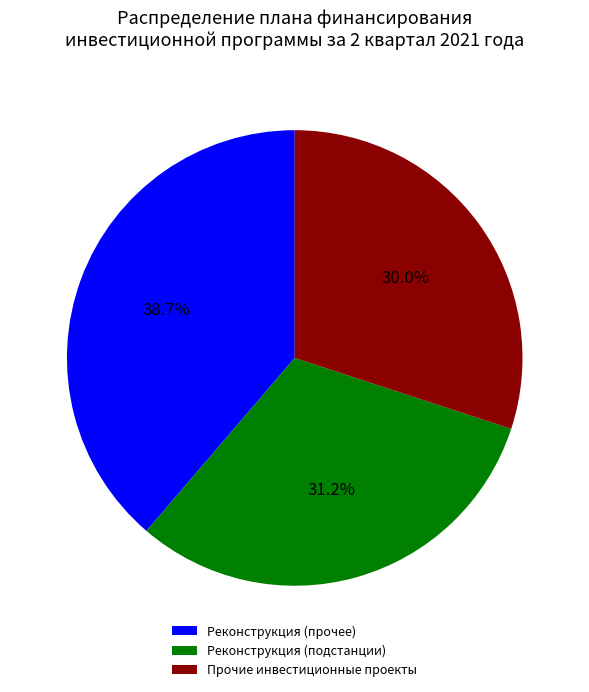

What is the total percentage of Реконструкция (прочее) and Прочие инвестиционные проекты?

68.8%